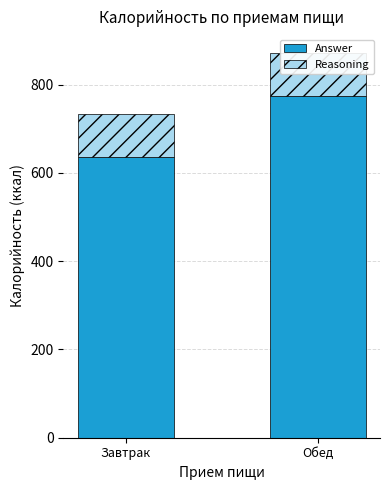

What is the minimum value for Answer?

635.9